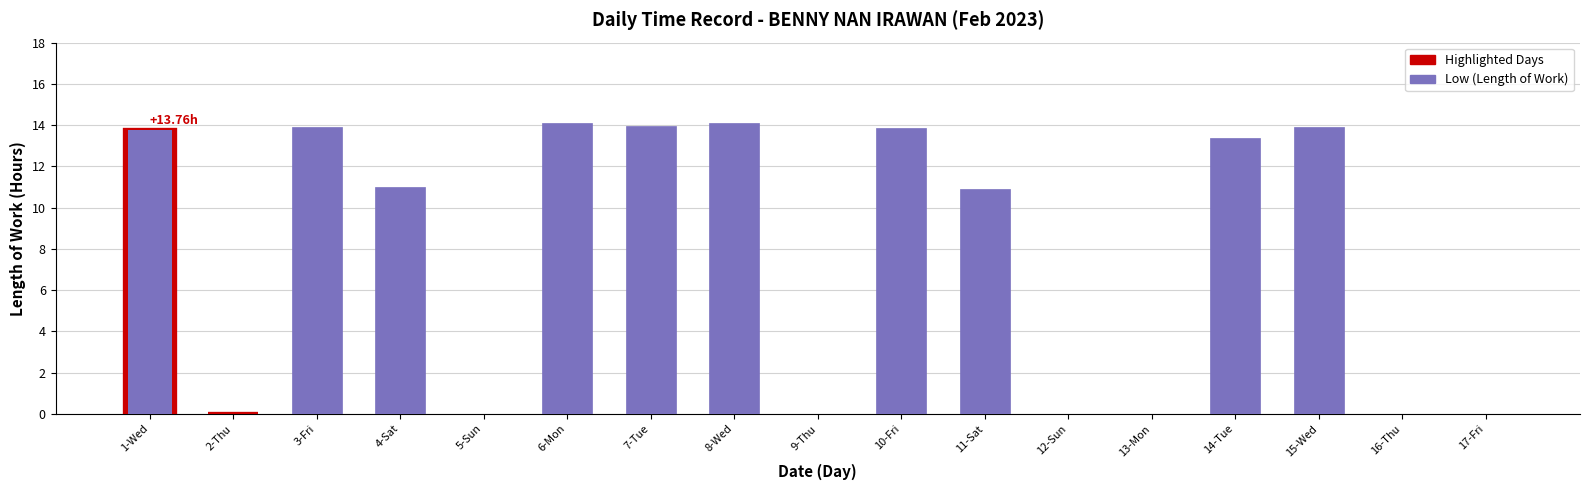

Between 7-Tue and 14-Tue, which is larger?

7-Tue